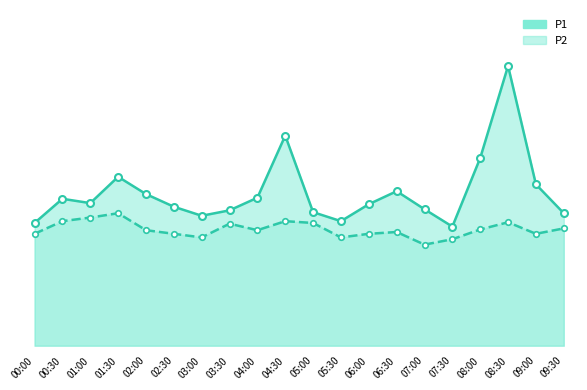

Where is P1 nearest to the value 5?

08:00